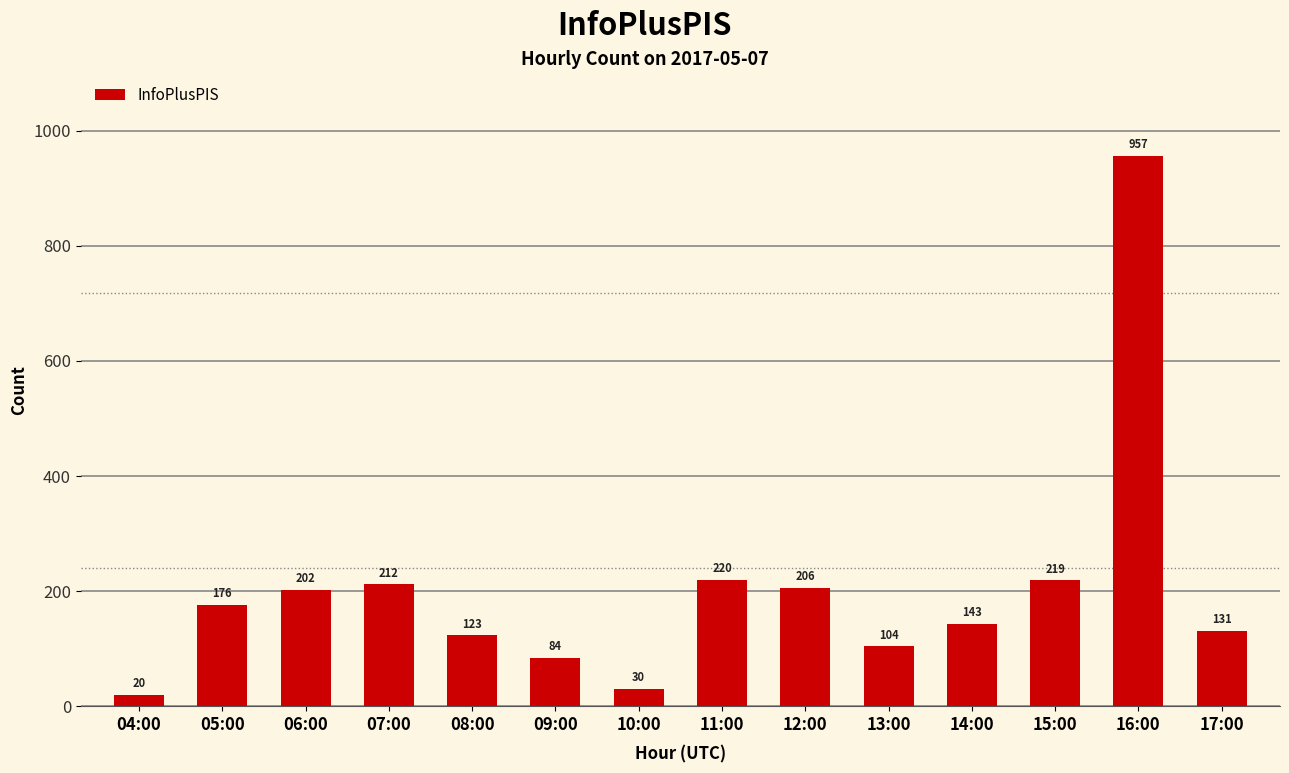

True or false: the data shows 281 at 06:00.

False